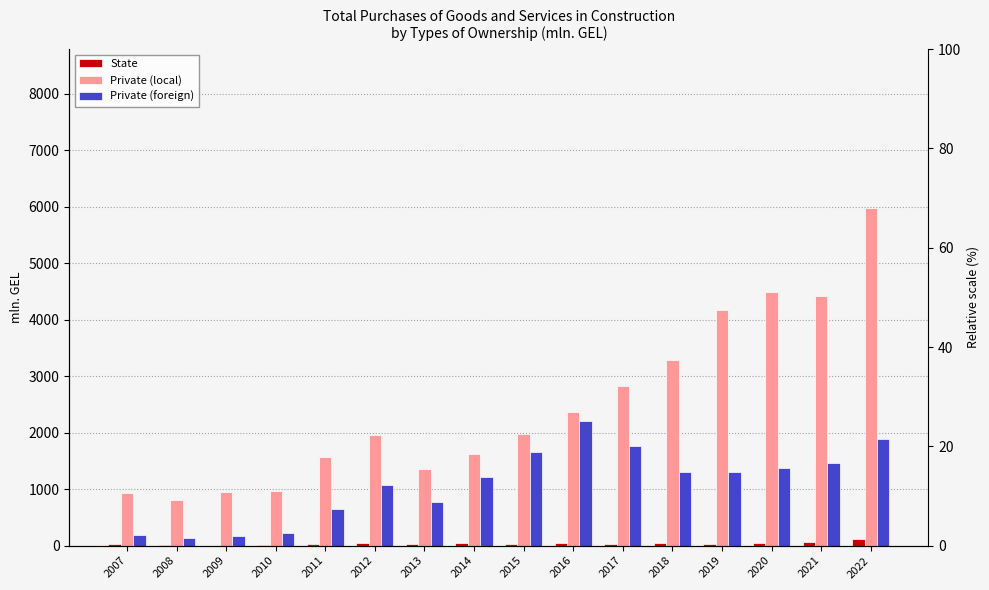

At how many categories does at least one series exceed 5837?

1